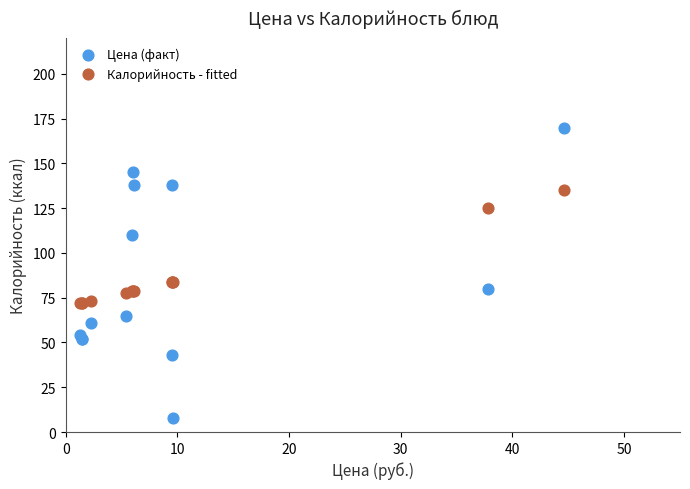

Which series reaches the maximum Y coordinate?

Цена (факт)